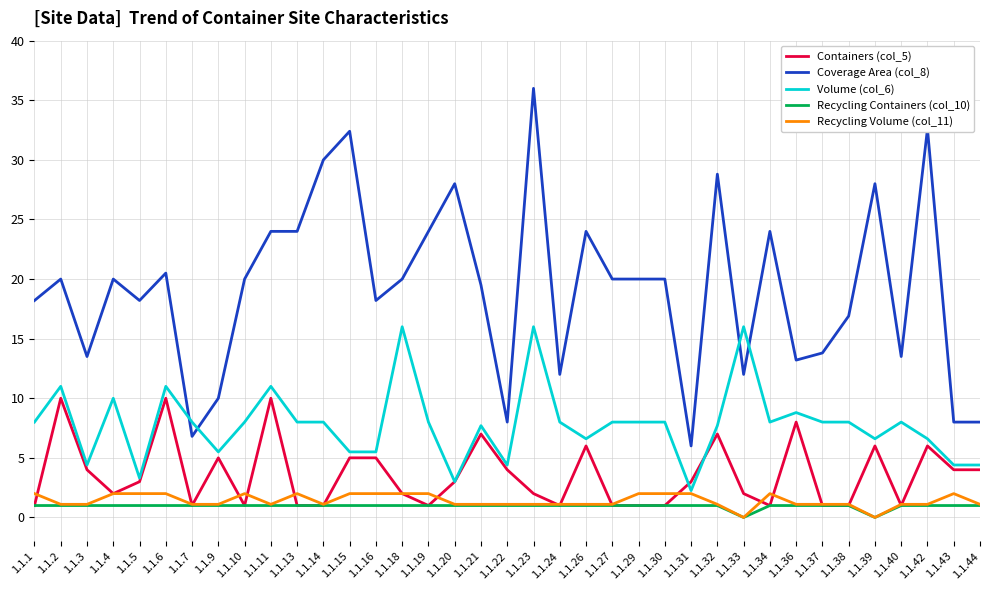

True or false: Coverage Area (col_8) has a value of 18.2 at 1.1.5.

True